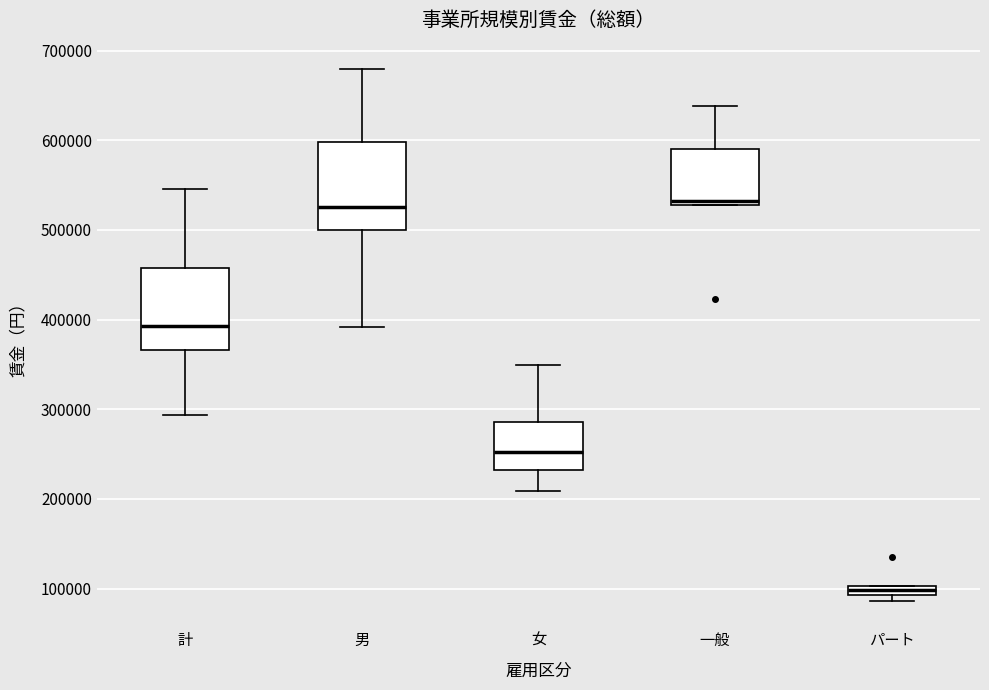

Where is the upper edge of the box for パート on the y-axis? The values are not printed on the chart, so give them approximately, as read against the axis.

100000